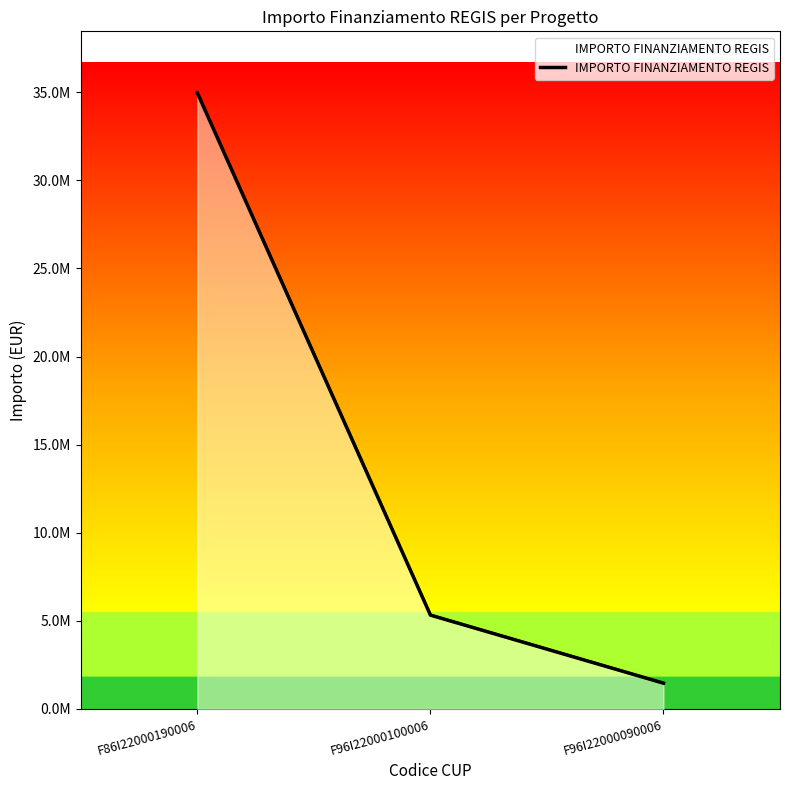

Read the value at F86I22000190006, to the nearest 50.

34959200